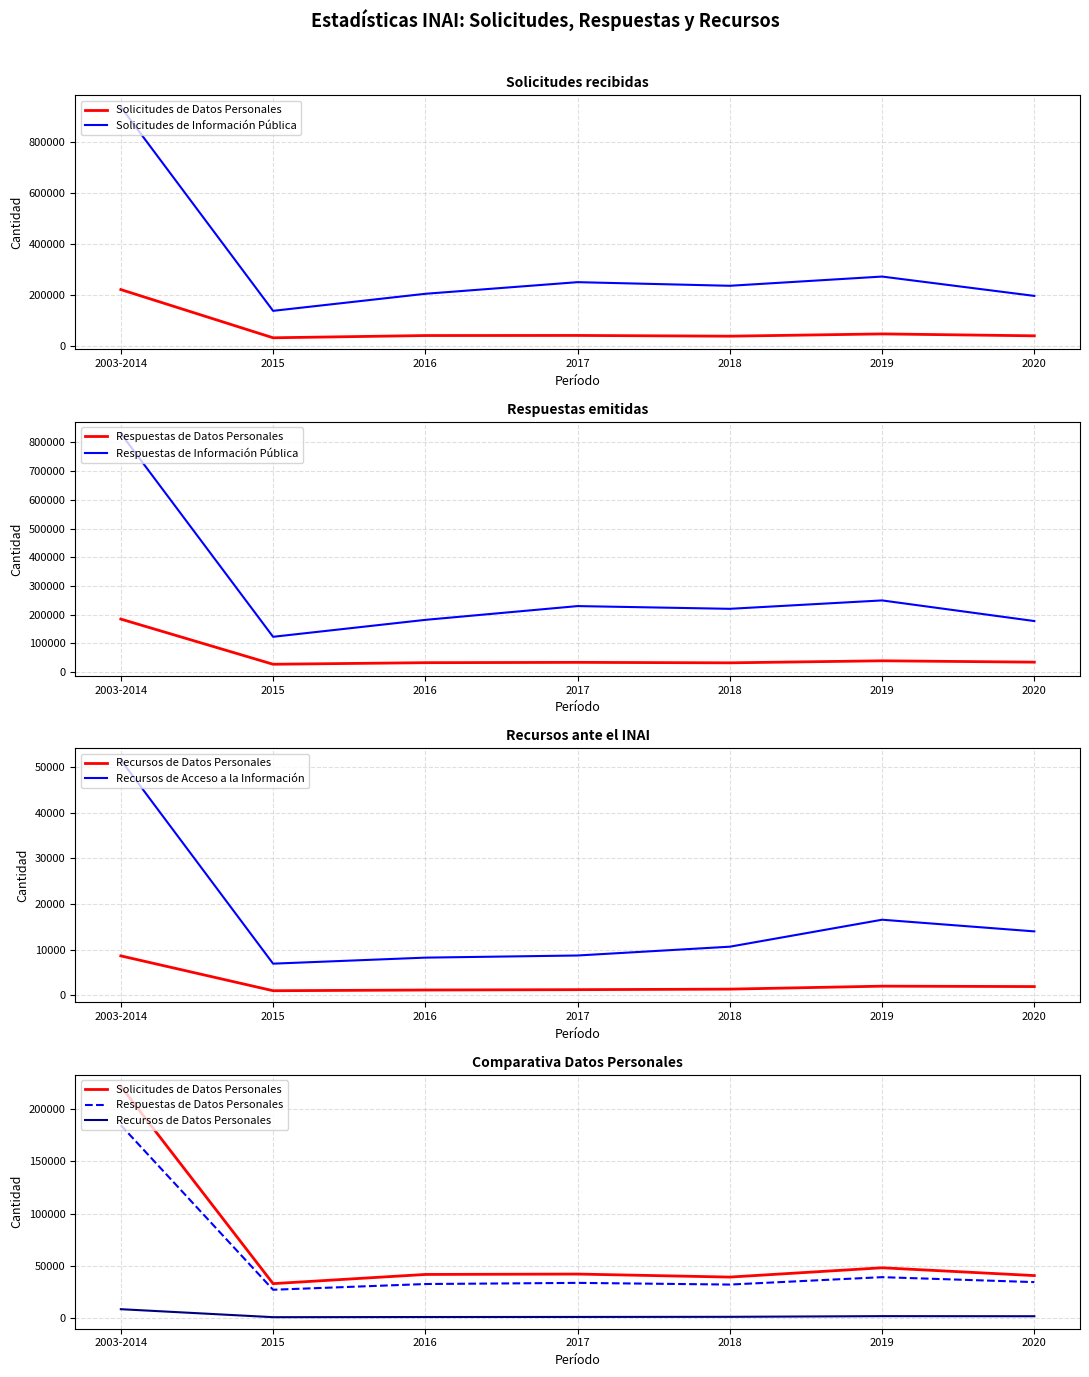

What is the average value of the Solicitudes de Información Pública series?

319429